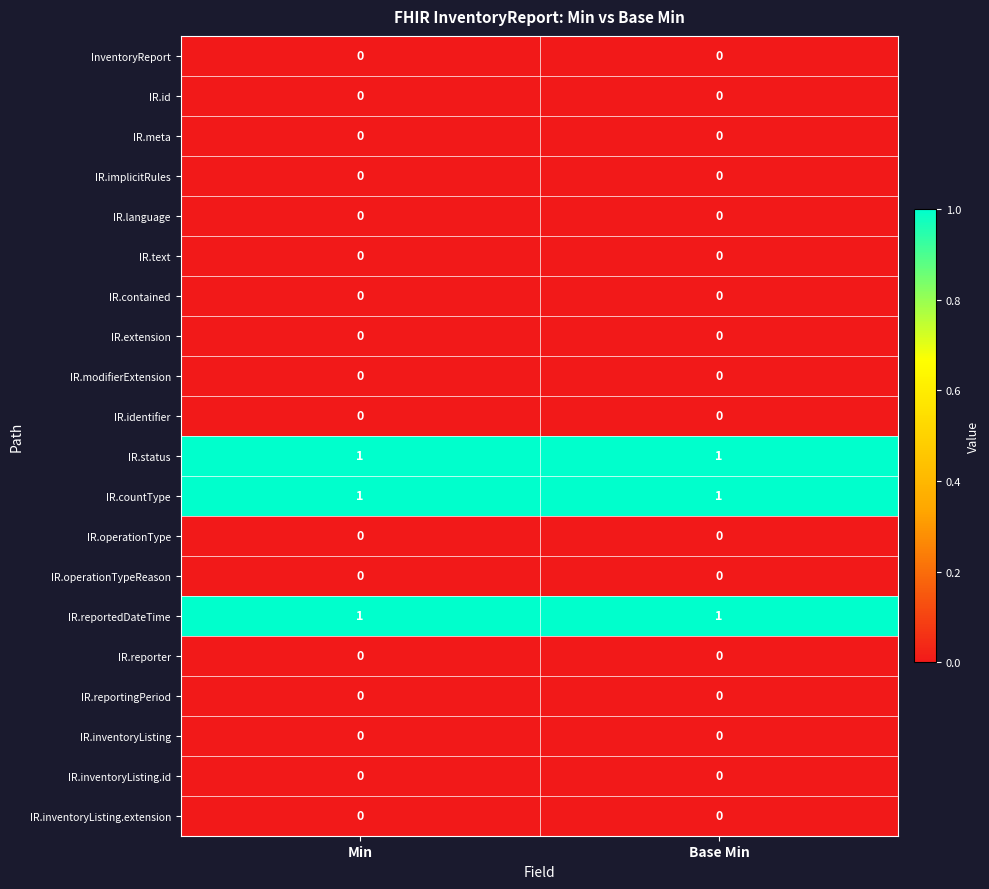

True or false: IR.status has a value of 2 at Min.

False